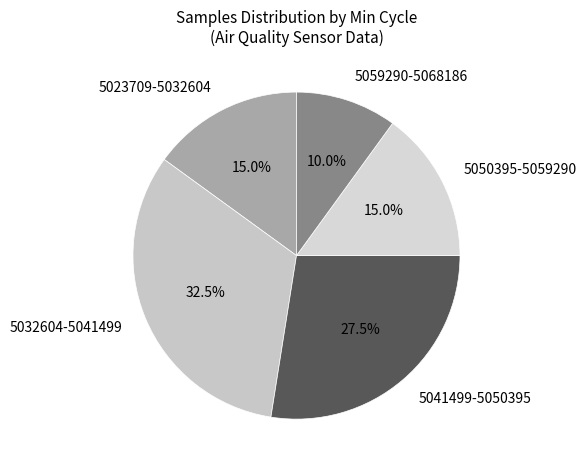

Is there a majority slice in this chart?

No